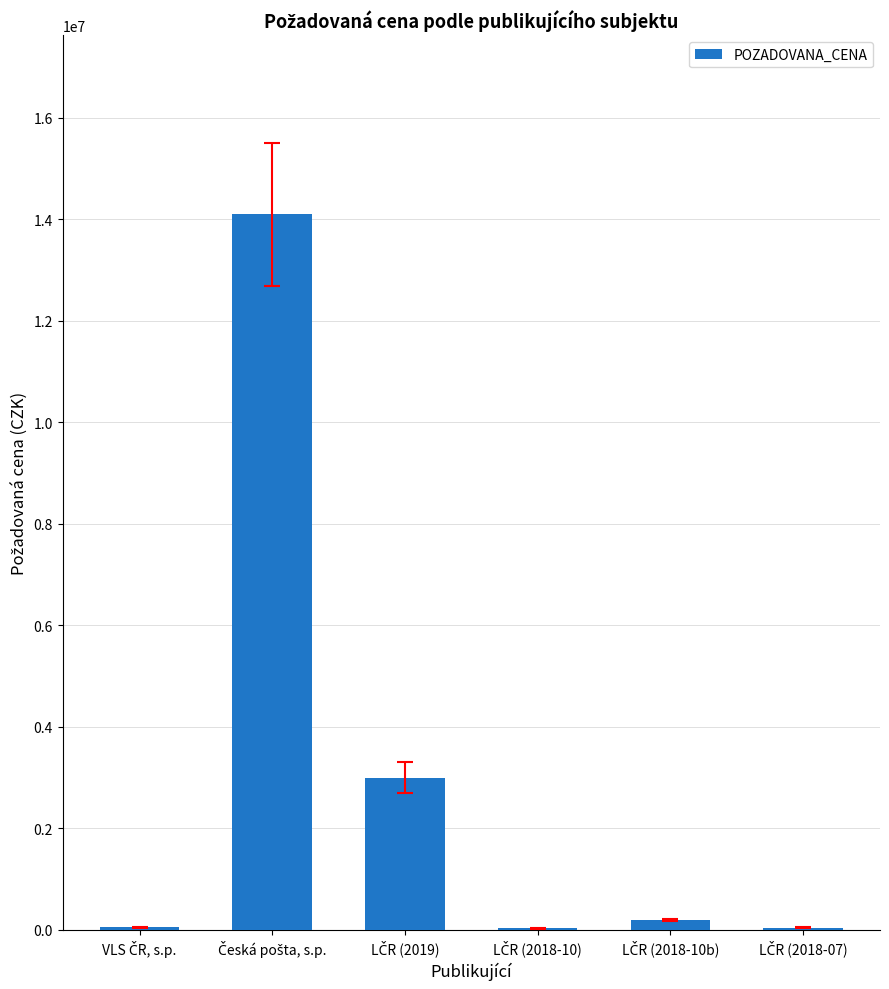

What is the maximum value shown in the chart?

14100000